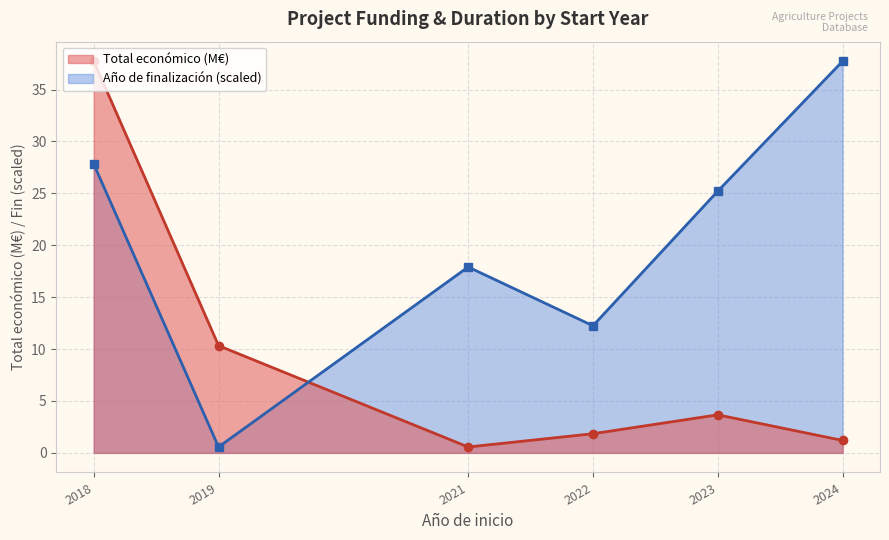

What are all the series names shown in the legend?

Total económico (M€), Año de finalización (scaled)